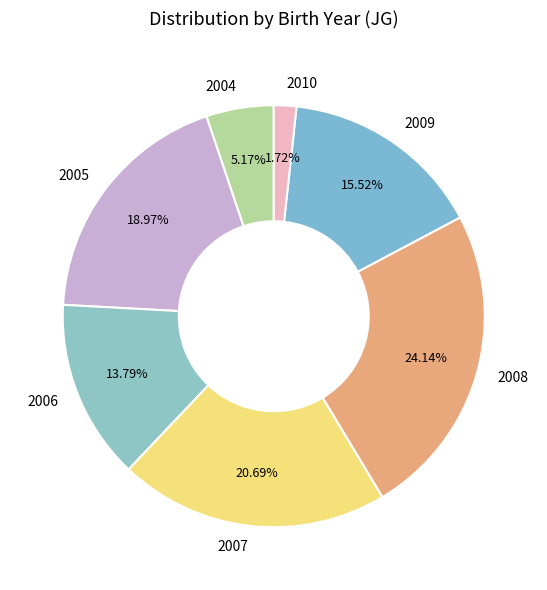

Combined, do 2006 and 2005 account for over 50%?

No